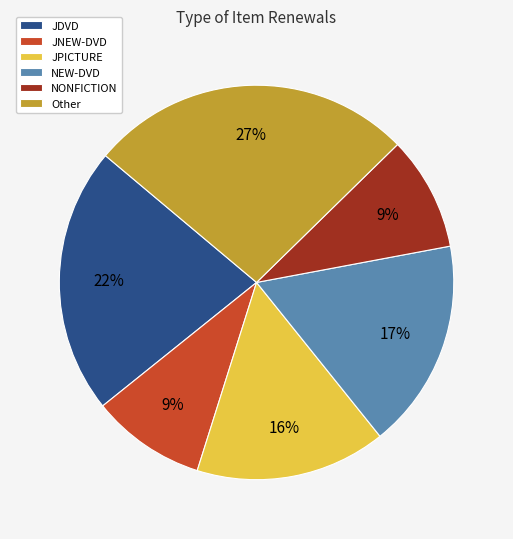

To the nearest percent, what percentage of the pie is JNEW-DVD?

9%